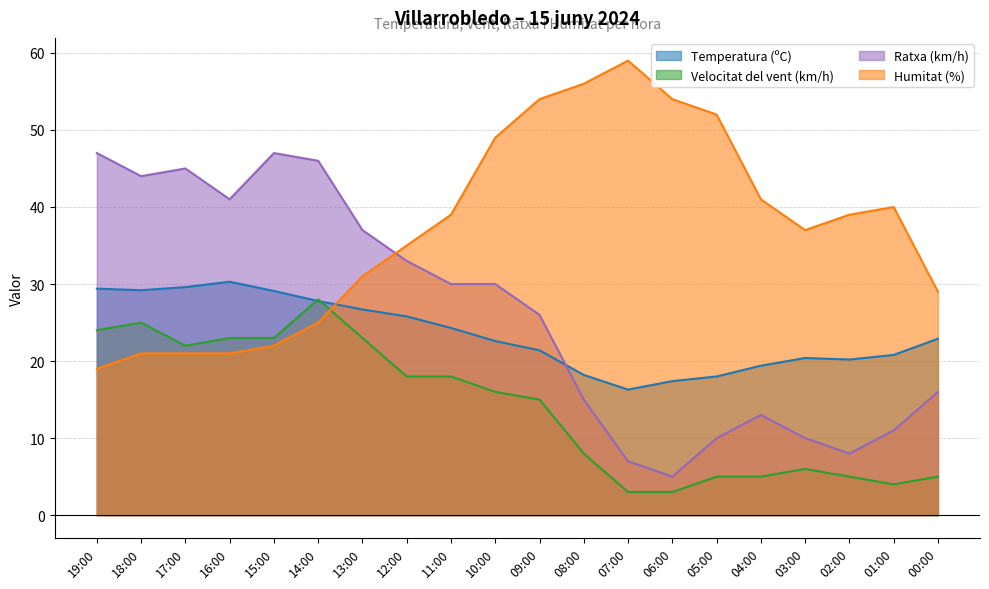

Where is Humitat (%) nearest to the value 39?

11:00